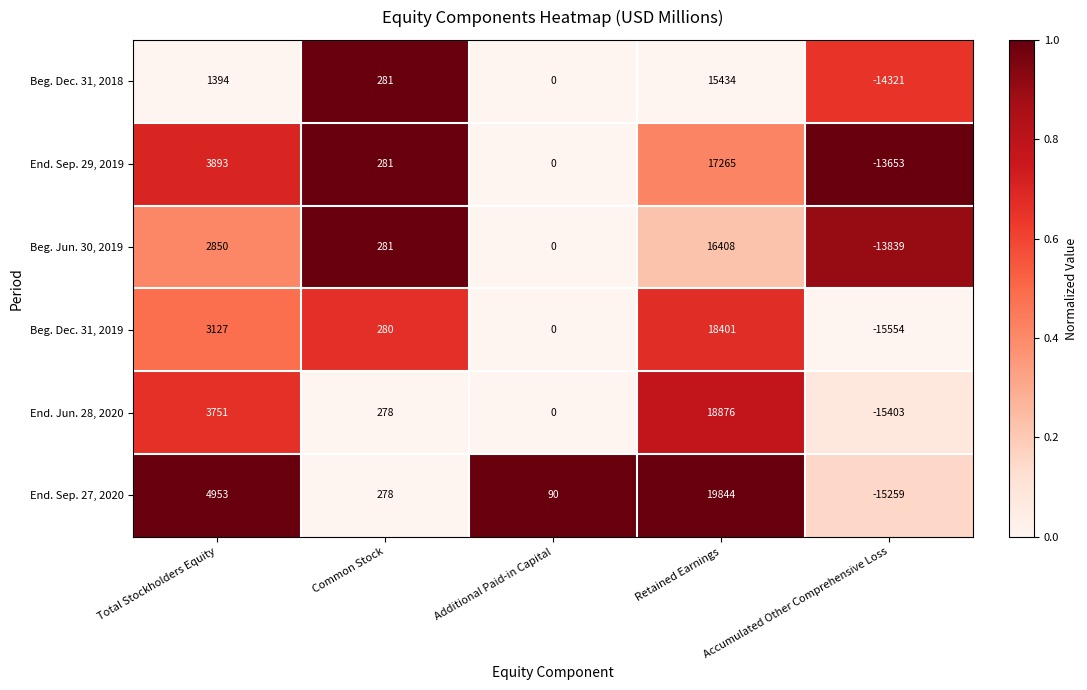

What is the minimum value for End. Sep. 27, 2020?

-15259